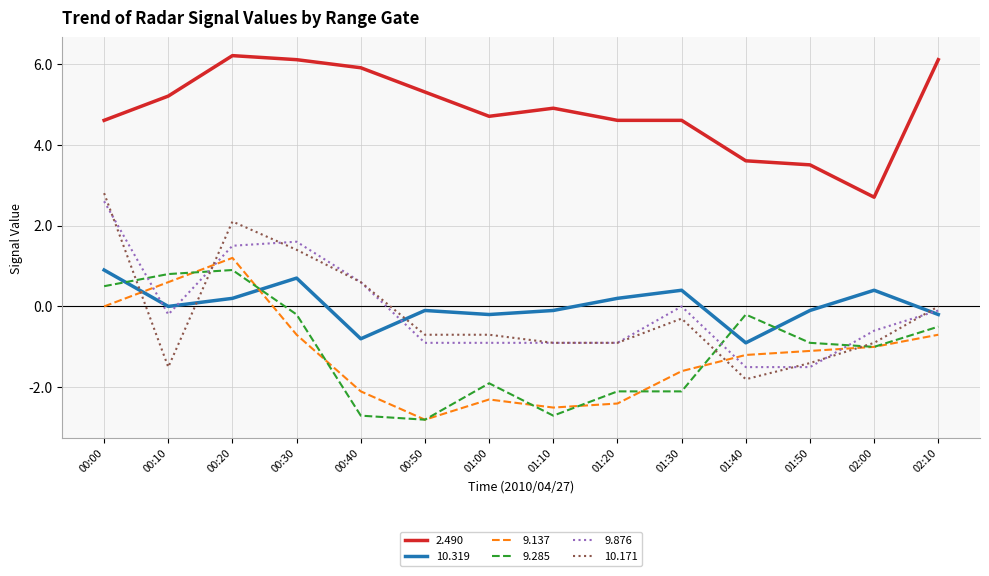

What is the total value across all series at 00:30?

8.9